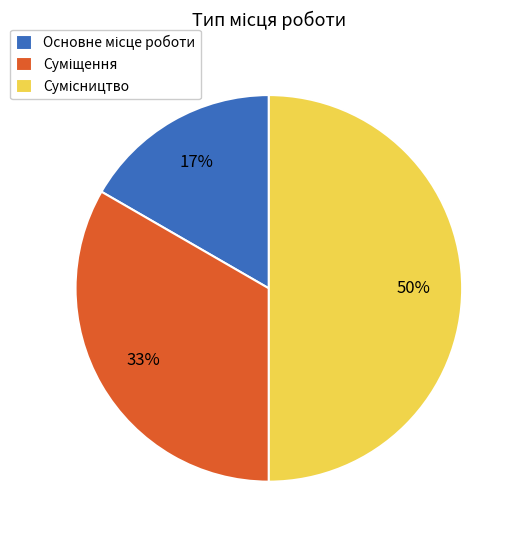

To the nearest percent, what is the average slice percentage?

33%